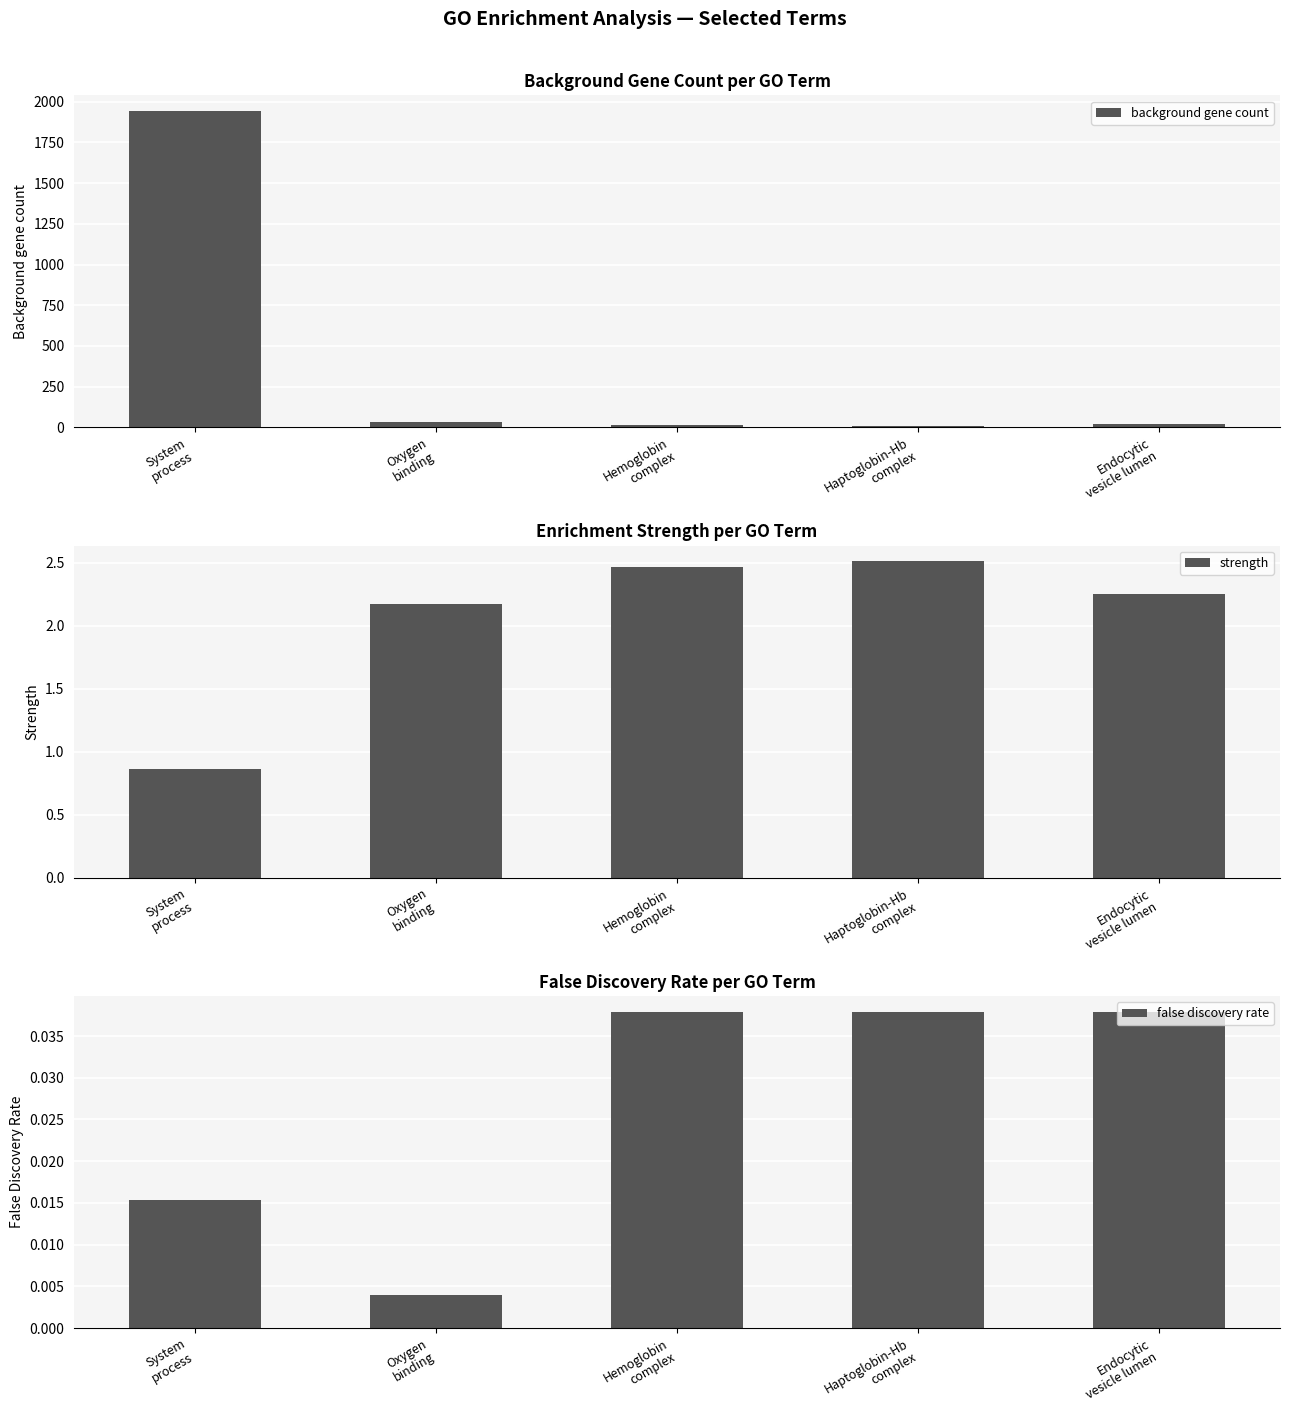

Which series has the largest range (max minus min)?

background gene count